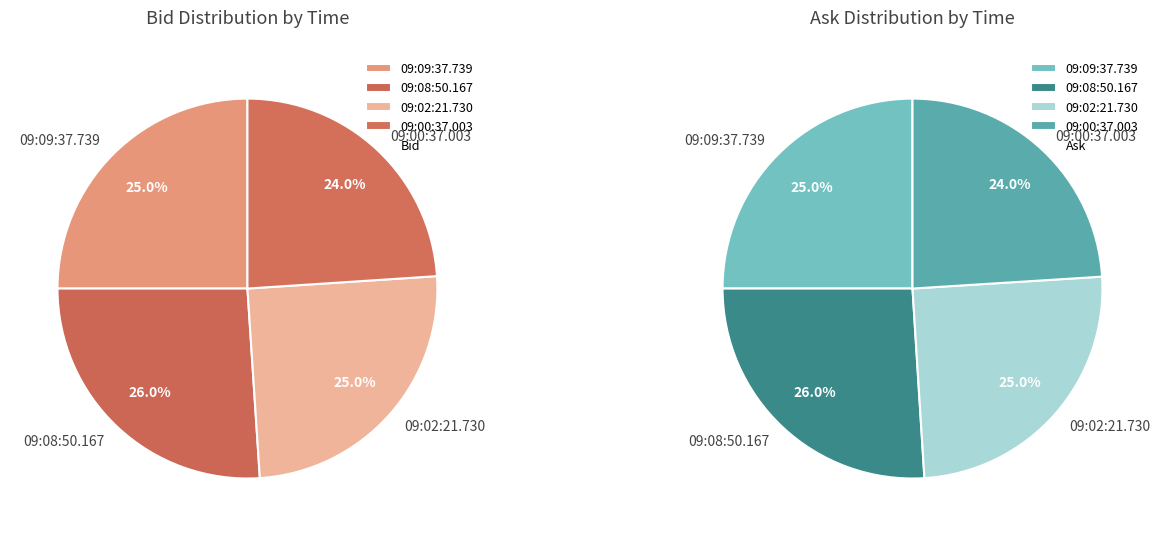

To the nearest percent, what is the combined percentage of 09:08:50.167 and 09:02:21.730?

51%